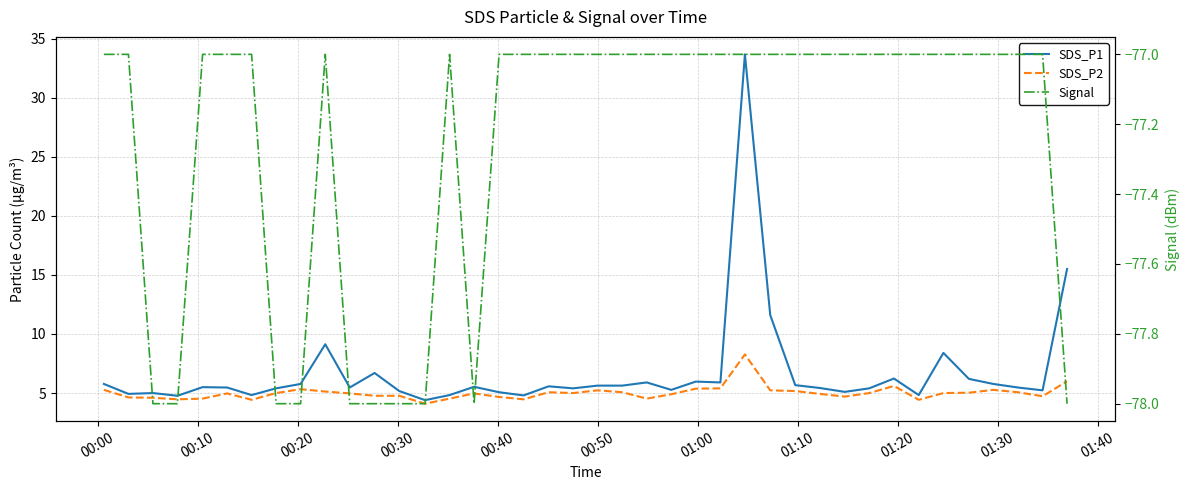

What is the greatest value displayed?

33.7